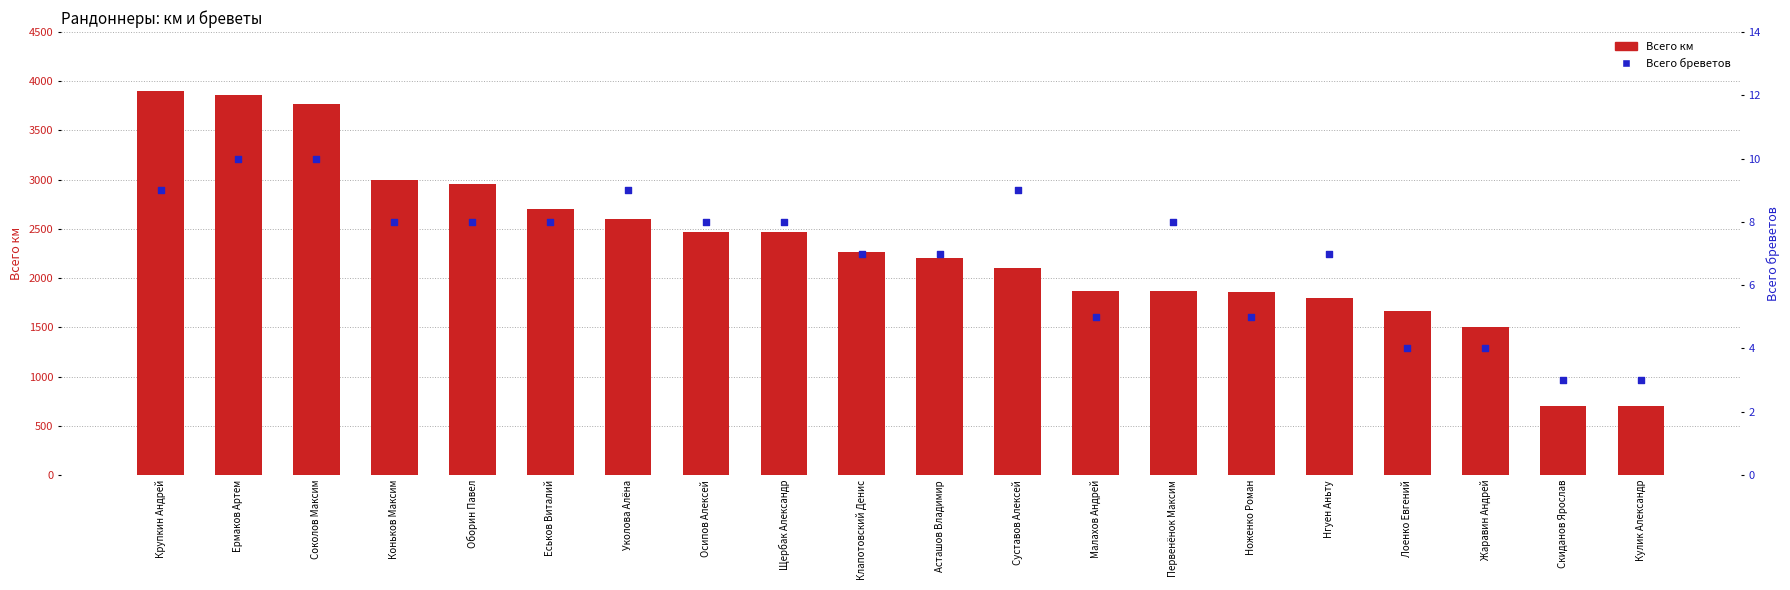

Which series has the largest total across all categories?

Всего км